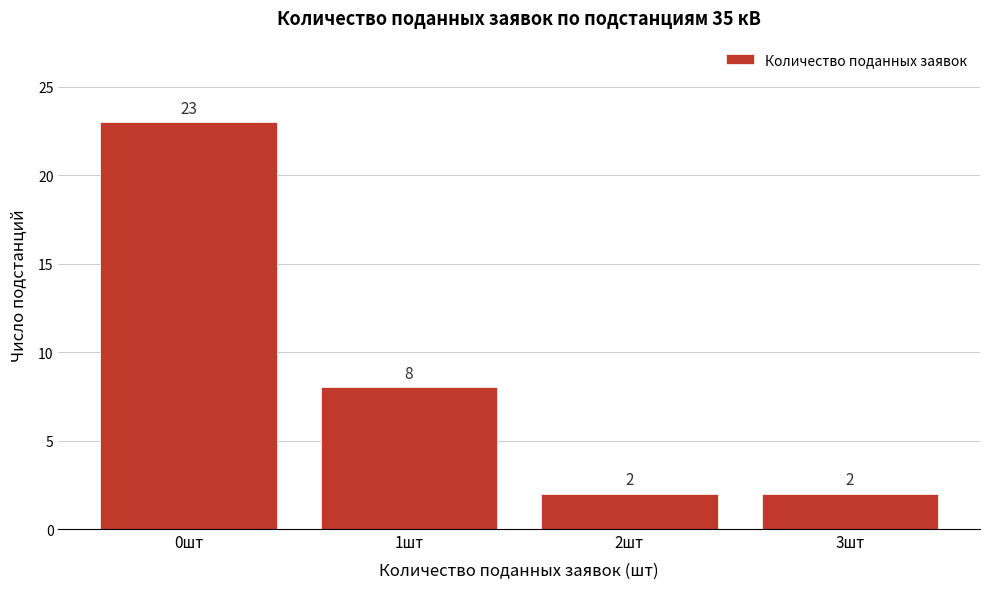

Reading left to right, extract all data points from this chart.

0шт=23	1шт=8	2шт=2	3шт=2